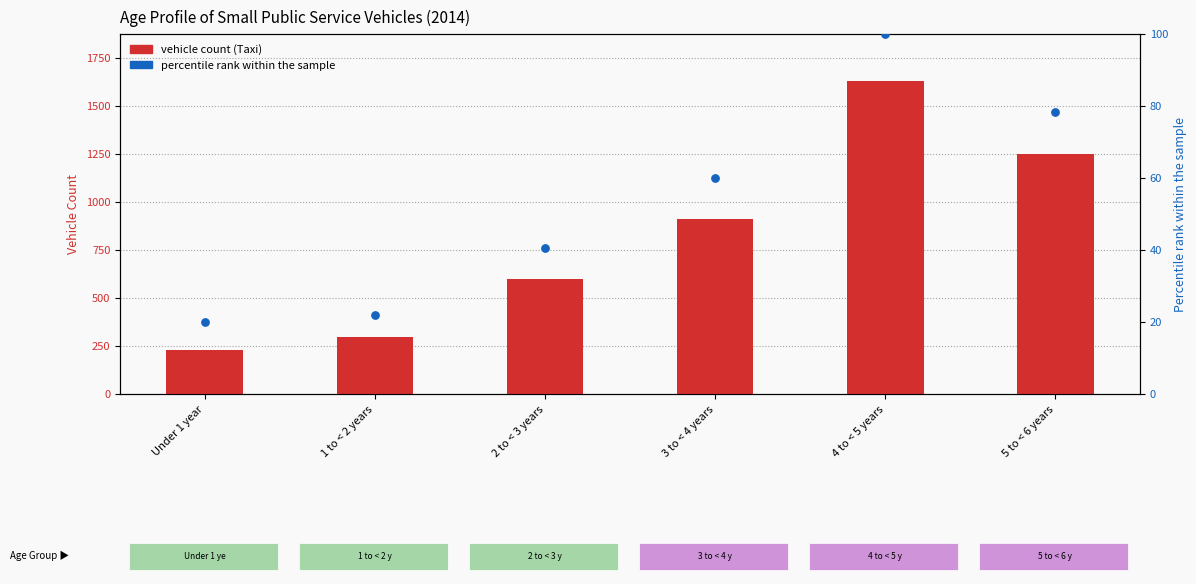

At how many categories does at least one series exceed 113?

6